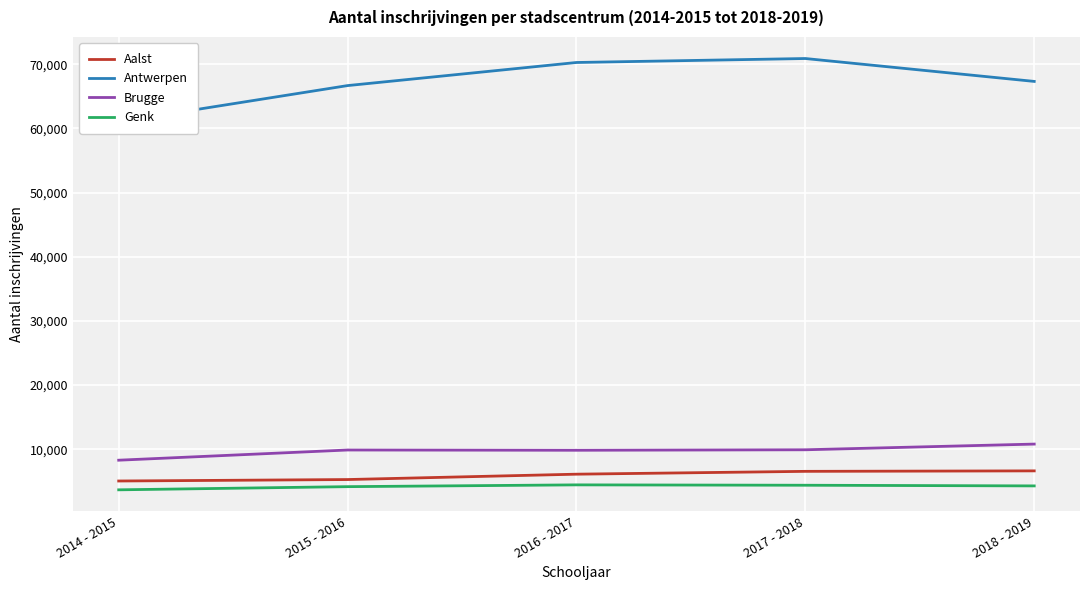

Where does the Aalst series first go above 6118?

2017 - 2018